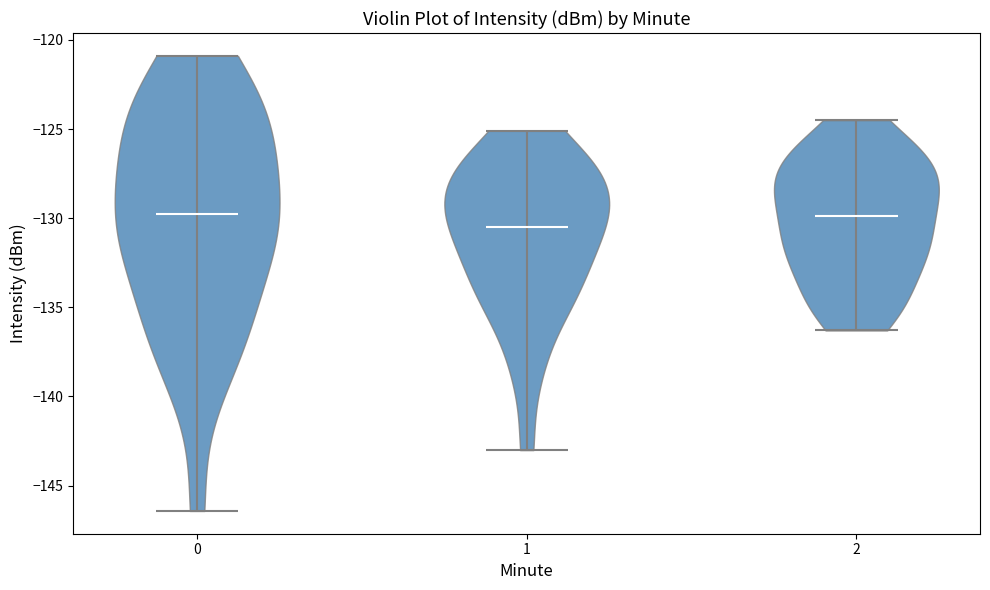

What is the lowest point the violin at x = 2 reaches on the y-axis? The values are not printed on the chart, so give them approximately, as read against the axis.

-136.5